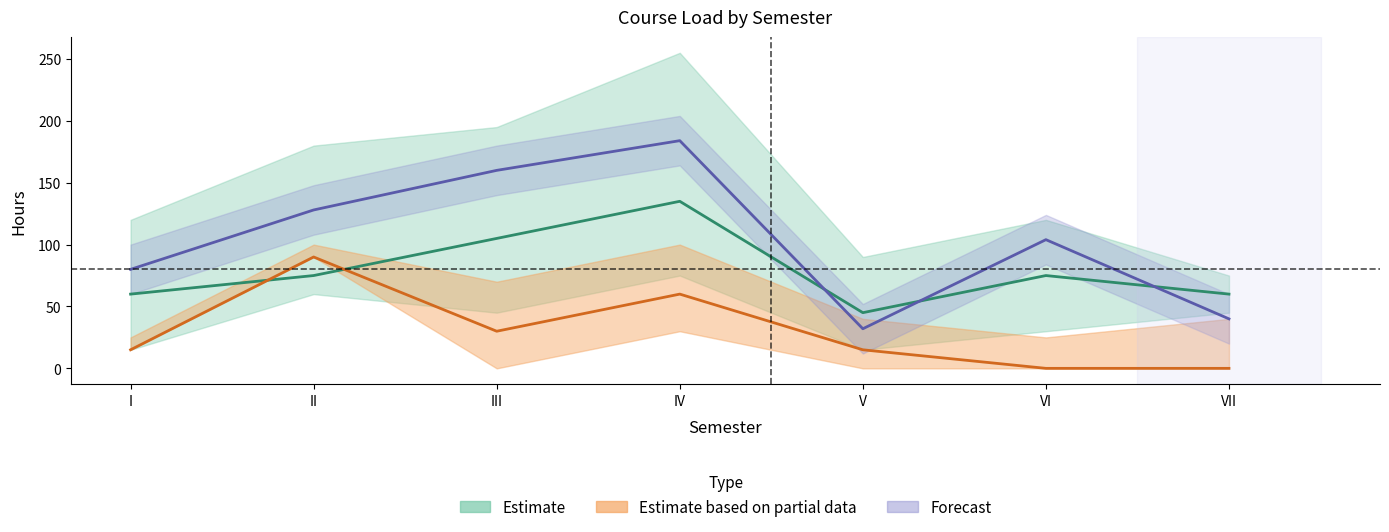

At which label does ECTS first exceed 104?

II